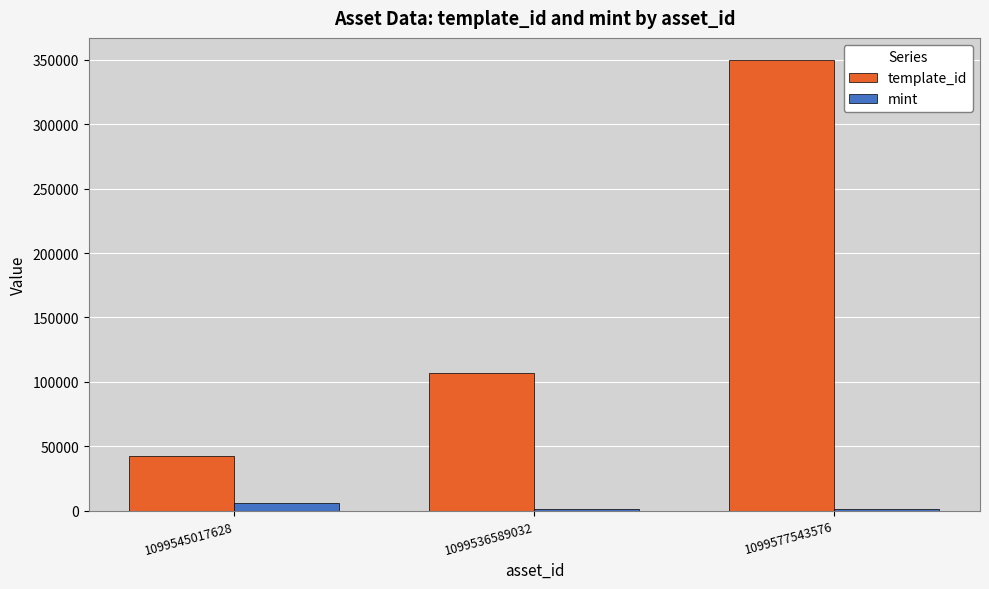

What is the sum of all template_id values?

498584